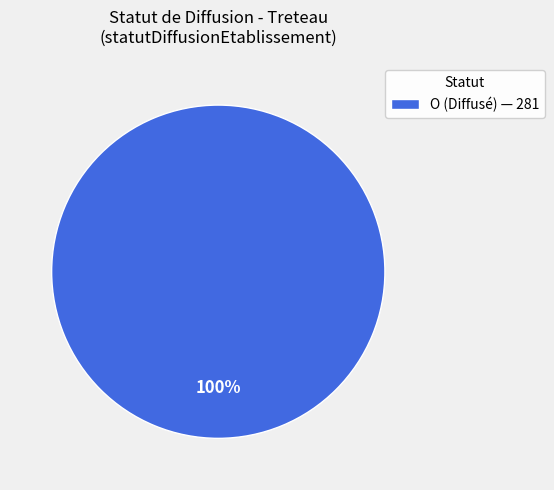

To the nearest percent, what percentage of the pie is O (Diffusé) — 281?

100%